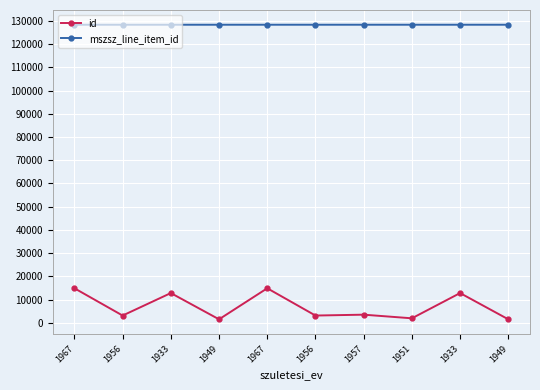

Is it true that mszsz_line_item_id equals 128427 at 1949?

True